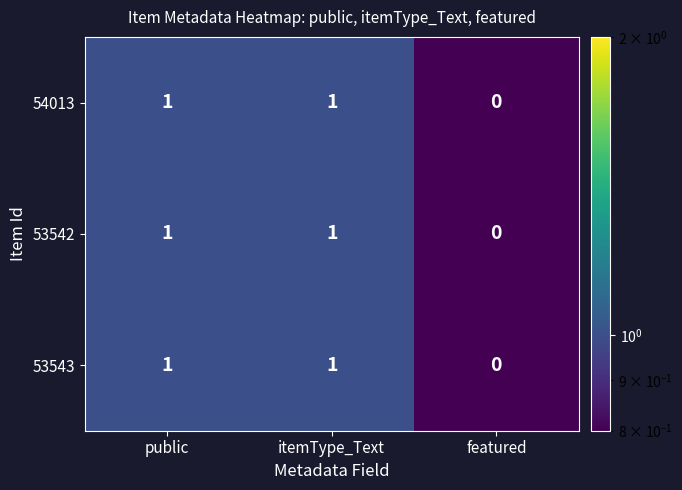

At which label does 53542 reach its minimum?

featured